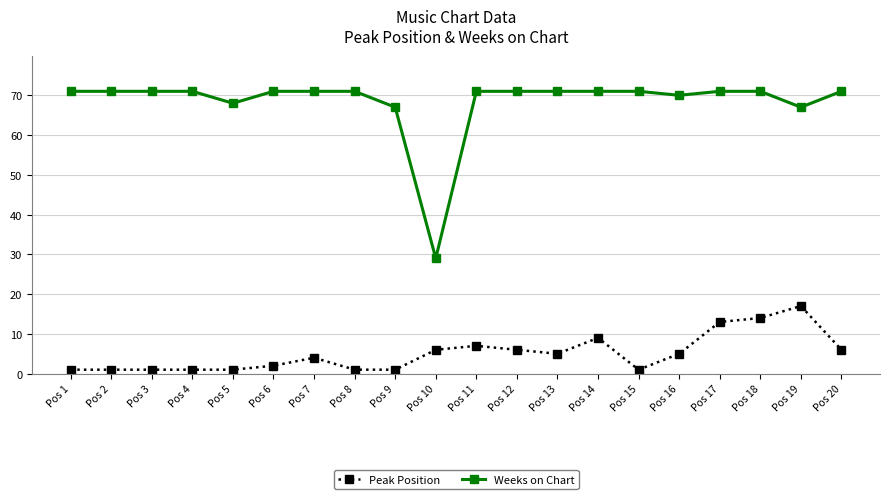

Rank the series at Pos 11 from lowest to highest value.

Peak Position, Weeks on Chart